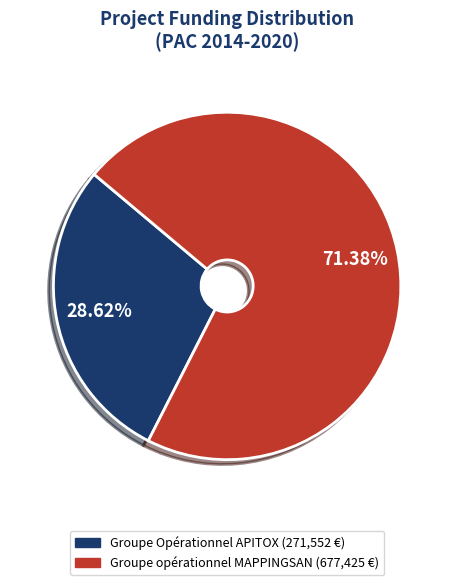

Rank the categories by value from lowest to highest.

Groupe Opérationnel APITOX, Groupe opérationnel MAPPINGSAN